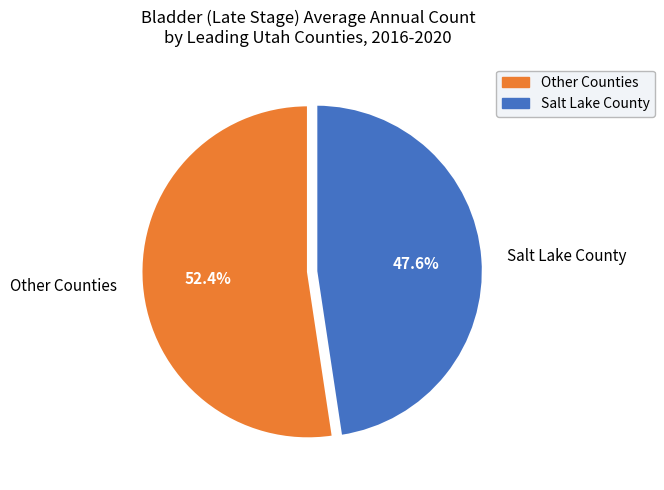

What portion of the pie excludes Other Counties?

47.6%